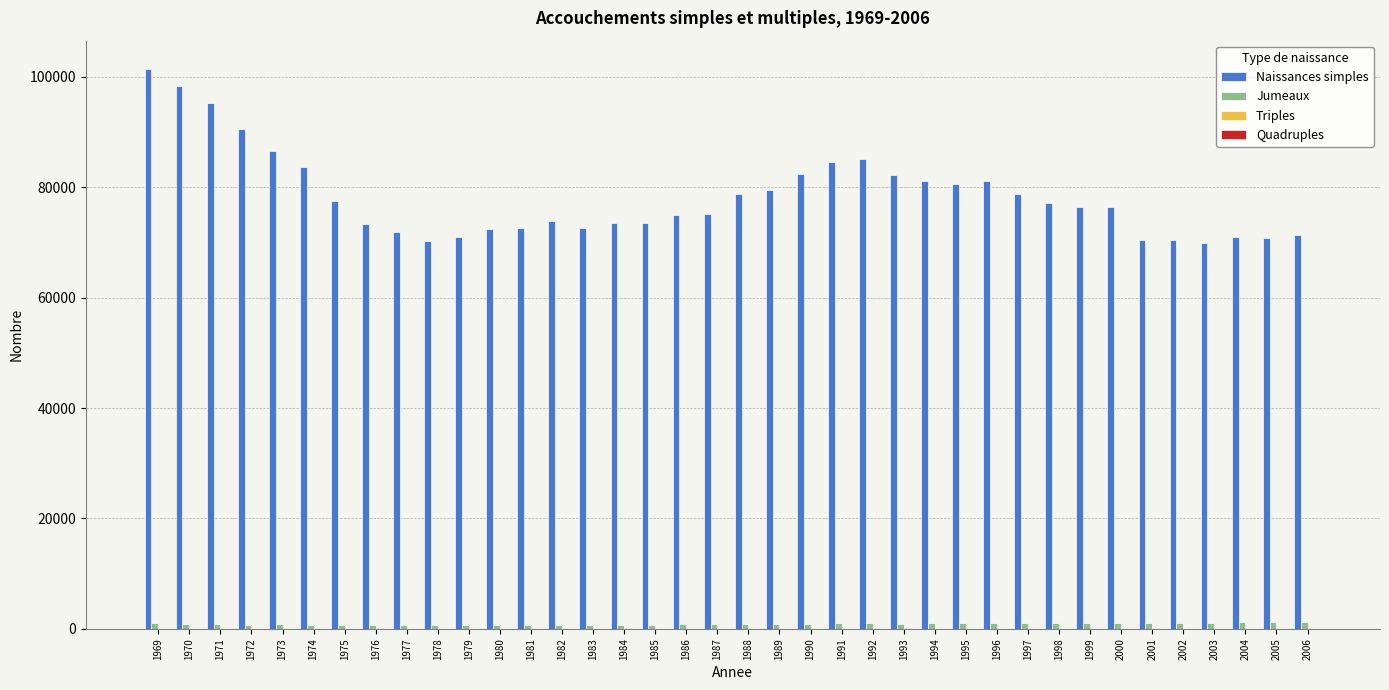

Which series has the largest total across all categories?

Naissances simples